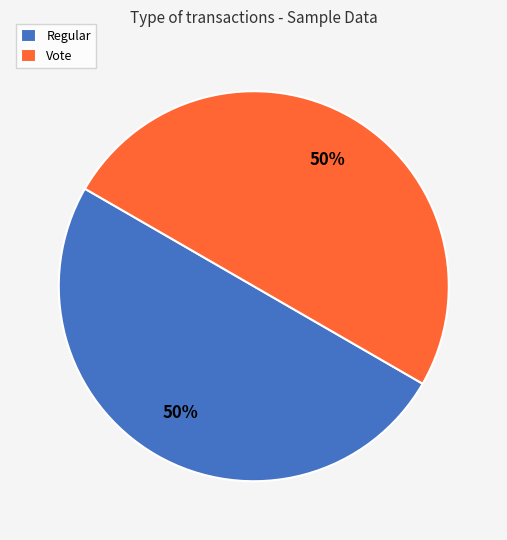

What is the ratio of the value at Regular to the value at Vote?

1.0